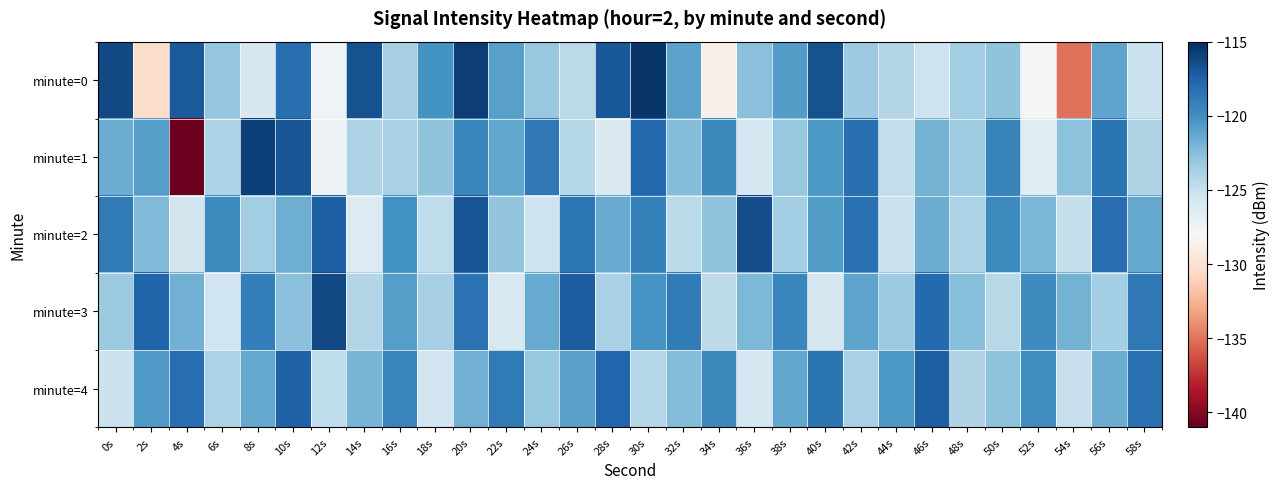

Reading right to left, extract all data points from this chart.

minute=0: 58s=-125.2	56s=-121.1	54s=-135.0	52s=-127.9	50s=-122.8	48s=-123.5	46s=-125.3	44s=-124.2	42s=-123.2	40s=-116.7	38s=-120.7	36s=-122.5	34s=-128.7	32s=-121.1	30s=-115.4	28s=-117.0	26s=-124.5	24s=-123.1	22s=-120.9	20s=-115.7	18s=-120.2	16s=-123.7	14s=-116.6	12s=-127.5	10s=-118.2	8s=-125.8	6s=-123.0	4s=-117.0	2s=-130.4	0s=-116.3
minute=1: 58s=-124.1	56s=-118.5	54s=-122.7	52s=-126.6	50s=-119.3	48s=-123.4	46s=-121.9	44s=-124.8	42s=-118.2	40s=-120.5	38s=-123.1	36s=-125.7	34s=-119.6	32s=-122.4	30s=-117.8	28s=-126.1	26s=-124.3	24s=-118.7	22s=-121.2	20s=-119.5	18s=-122.8	16s=-123.8	14s=-124.0	12s=-127.3	10s=-116.9	8s=-115.9	6s=-123.9	4s=-140.8	2s=-120.8	0s=-121.6
minute=2: 58s=-121.3	56s=-118.1	54s=-124.9	52s=-122.1	50s=-119.7	48s=-123.9	46s=-121.6	44s=-125.1	42s=-118.3	40s=-120.7	38s=-123.6	36s=-116.5	34s=-122.8	32s=-124.5	30s=-119.2	28s=-121.4	26s=-118.6	24s=-125.3	22s=-122.9	20s=-116.8	18s=-124.7	16s=-120.1	14s=-126.2	12s=-117.4	10s=-121.7	8s=-123.5	6s=-119.8	4s=-125.6	2s=-122.3	0s=-118.9
minute=3: 58s=-118.7	56s=-123.6	54s=-121.9	52s=-119.8	50s=-124.4	48s=-122.5	46s=-117.9	44s=-123.3	42s=-121.1	40s=-125.8	38s=-119.5	36s=-122.2	34s=-124.6	32s=-118.9	30s=-120.3	28s=-123.8	26s=-117.2	24s=-121.5	22s=-125.9	20s=-118.4	18s=-123.7	16s=-120.8	14s=-124.2	12s=-116.3	10s=-122.6	8s=-119.1	6s=-125.4	4s=-121.8	2s=-117.6	0s=-123.2
minute=4: 58s=-118.3	56s=-121.6	54s=-125.0	52s=-119.9	50s=-122.7	48s=-124.1	46s=-117.3	44s=-120.5	42s=-123.8	40s=-118.5	38s=-121.2	36s=-125.7	34s=-119.6	32s=-122.4	30s=-124.3	28s=-117.7	26s=-120.9	24s=-123.1	22s=-118.8	20s=-121.8	18s=-125.5	16s=-119.4	14s=-122.0	12s=-124.7	10s=-117.5	8s=-121.3	6s=-123.9	4s=-118.1	2s=-120.6	0s=-125.2